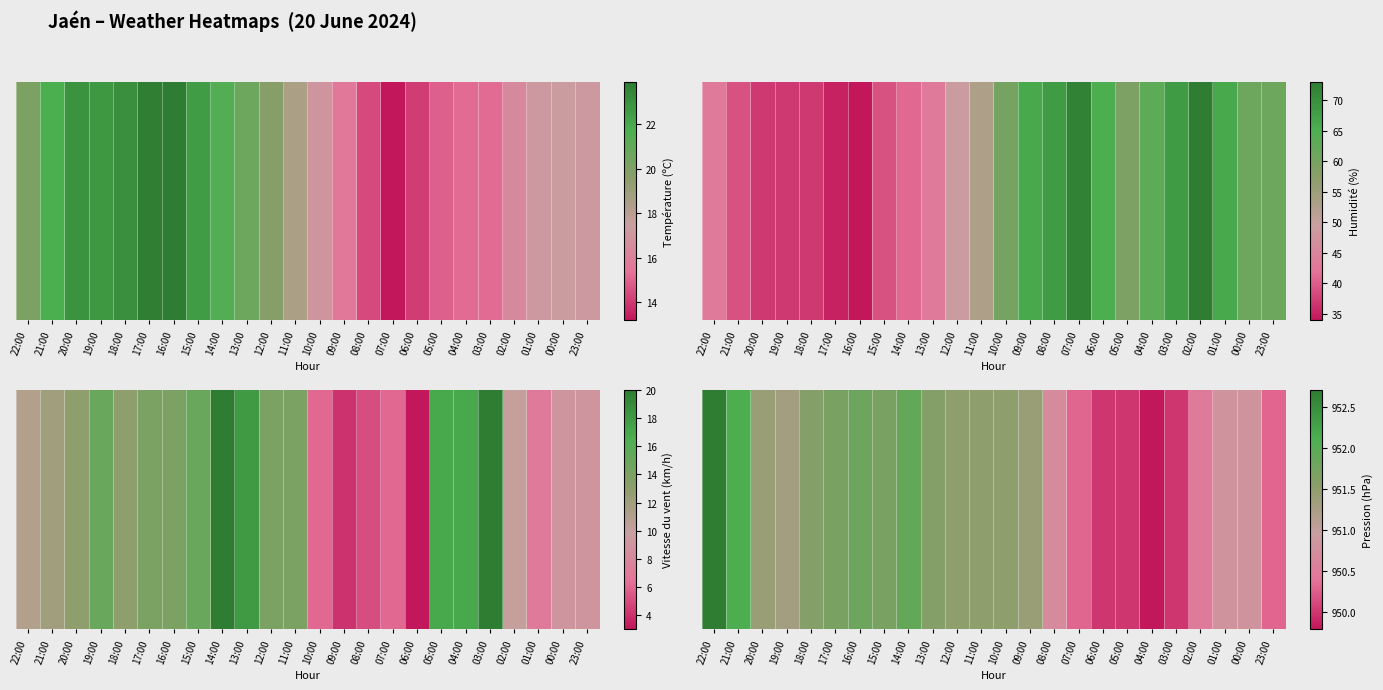

What is the difference between the second highest and second lowest values?

2.1